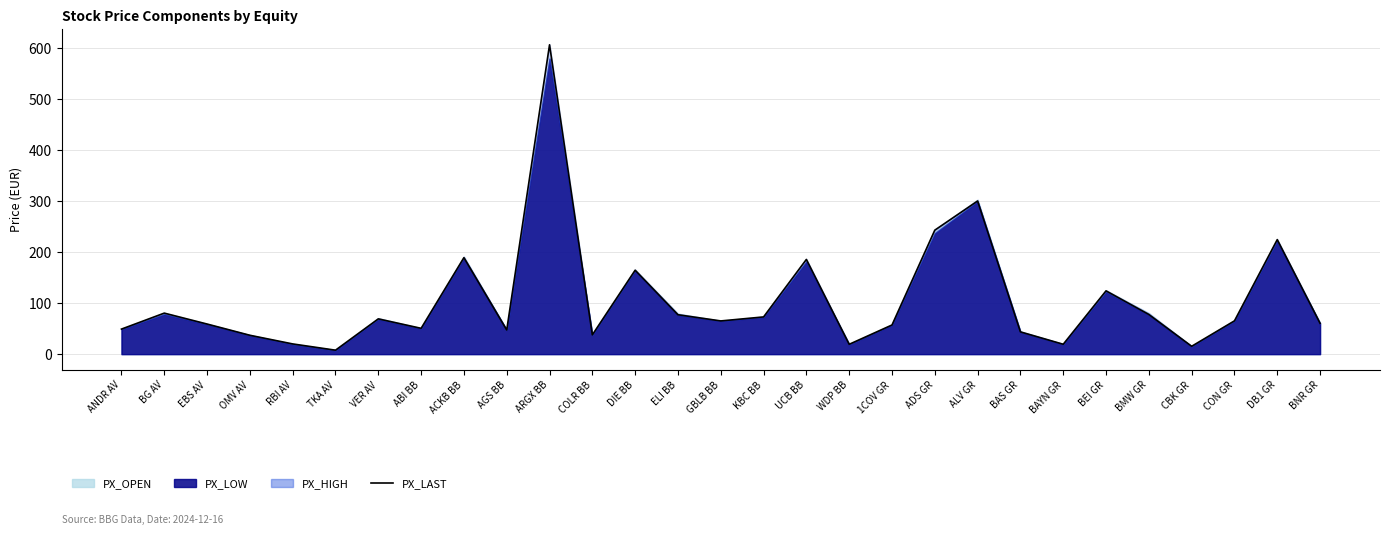

Does the chart display data point markers on the line(s)?

No